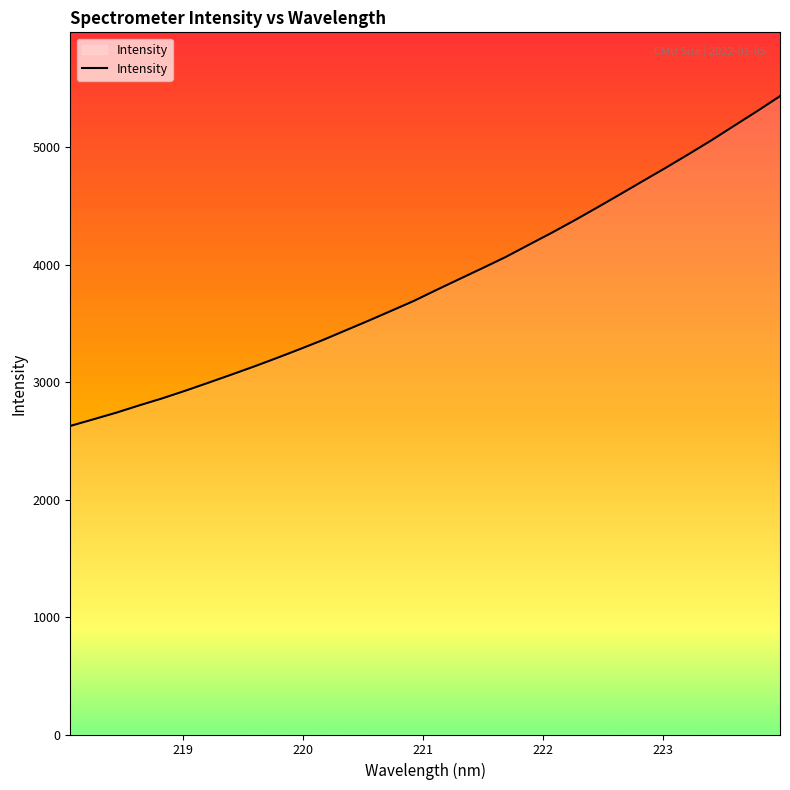

What is the greatest value displayed?

5436.1